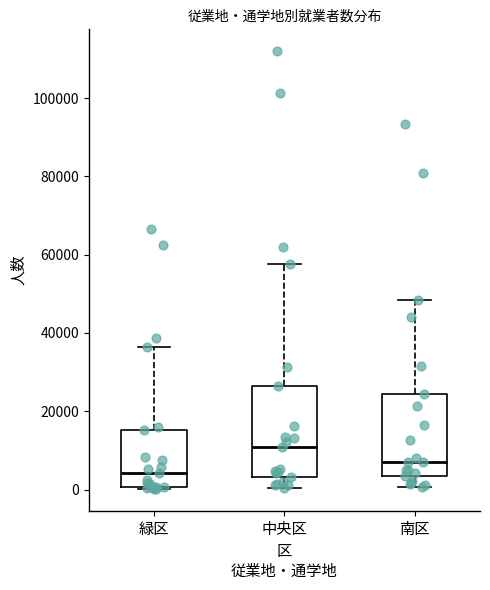

Reading left to right, transcribe this box plot: for each box, give where its median line is, the range the box spans, and where its two whiskers end, as read against the y-axis. The values are not printed on the chart, so give them approximately, as read against the axis.

緑区: median 4000, box 0 to 16000, whiskers 0 to 36000
中央区: median 10000, box 4000 to 26000, whiskers 0 to 58000
南区: median 8000, box 4000 to 24000, whiskers 0 to 48000